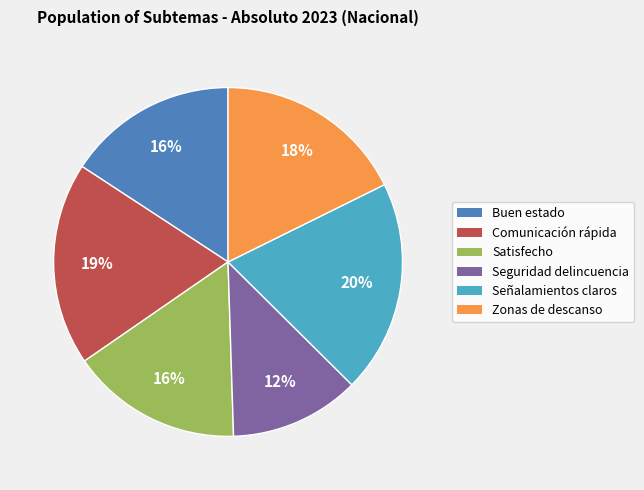

To the nearest percent, what is the difference between the largest and smallest slice percentages?

8%